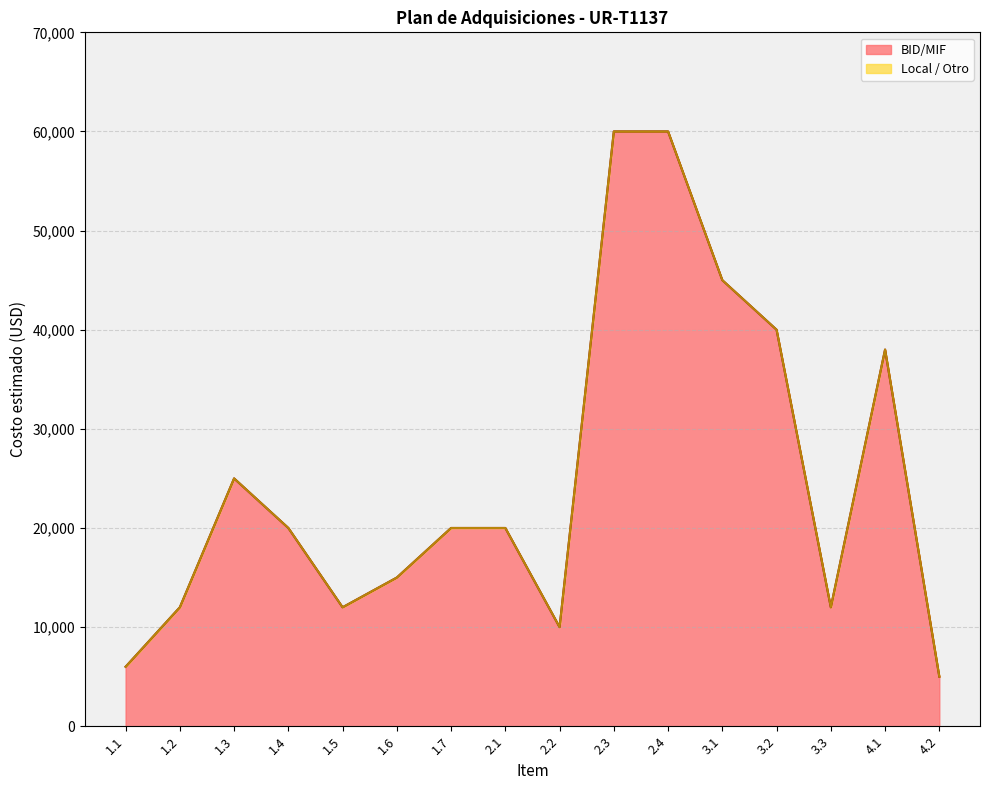

Where is the data nearest to the value 32500?

4.1